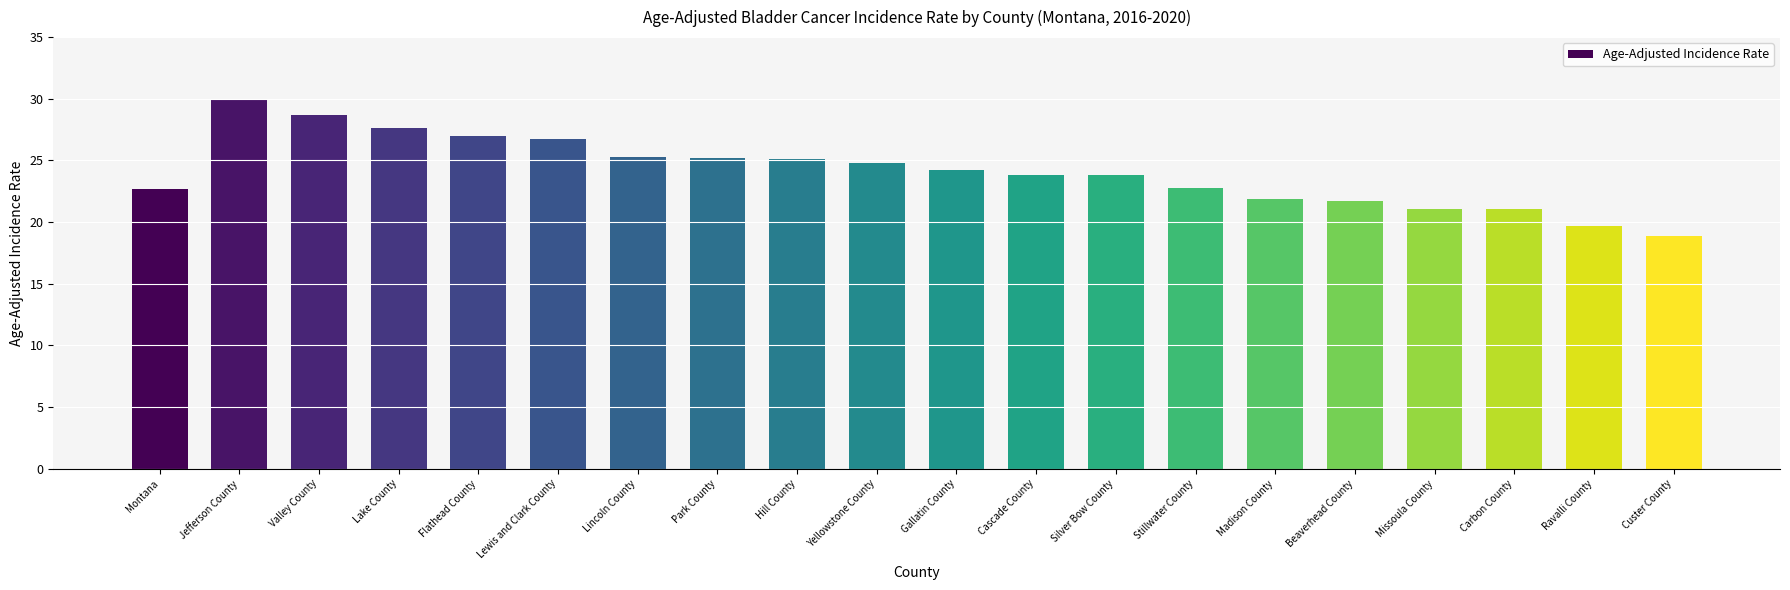

How many distinct data groups are displayed?

1